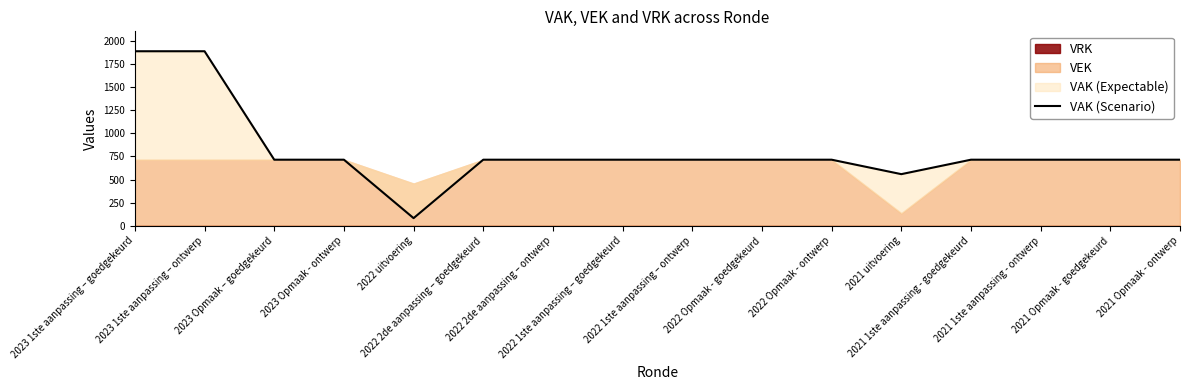

How many lines are shown in the chart?

1